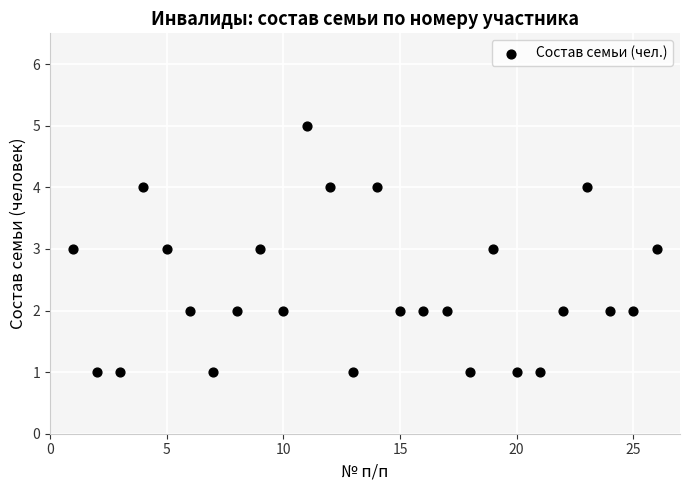

What is the range of Y values (max minus min)?

4